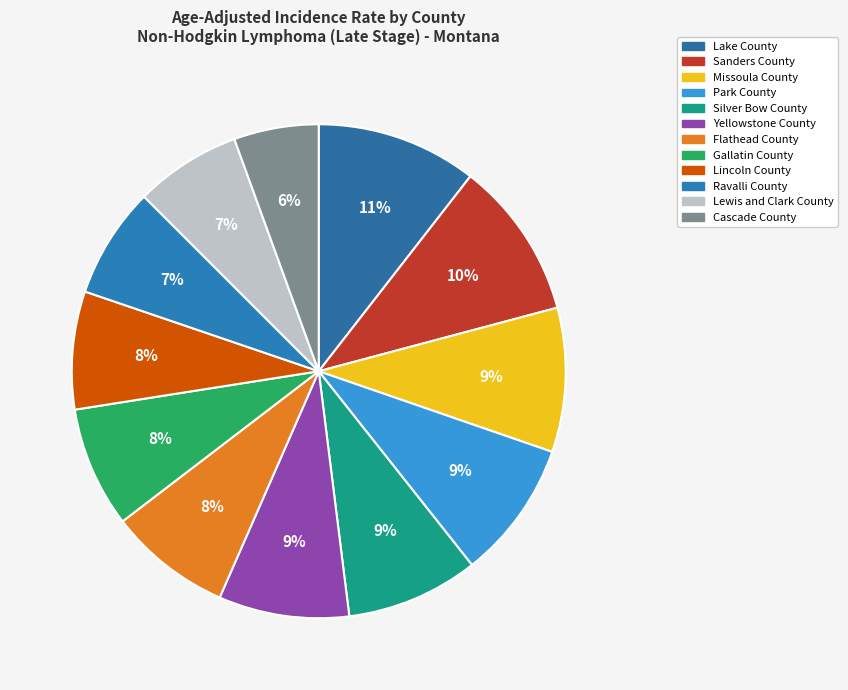

Which slice is the smallest?

Cascade County